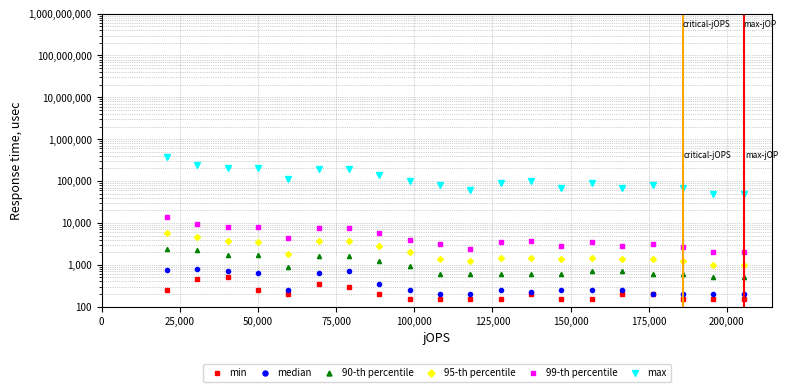

True or false: max has more than 1 points higher than both neighbors.

True